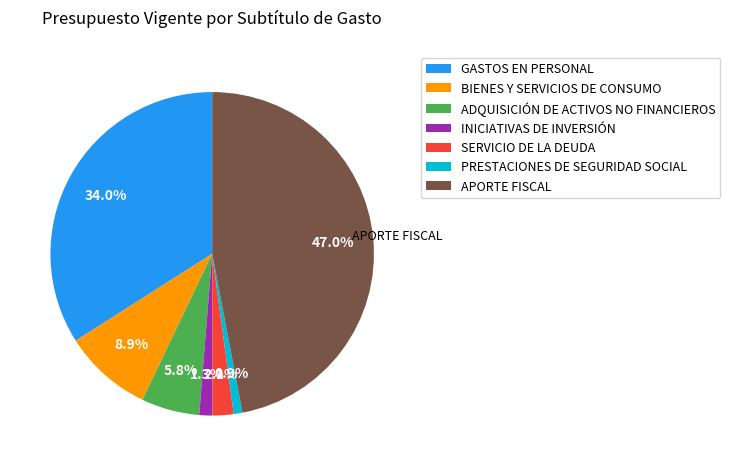

To the nearest percent, what percentage of the pie is BIENES Y SERVICIOS DE CONSUMO?

9%